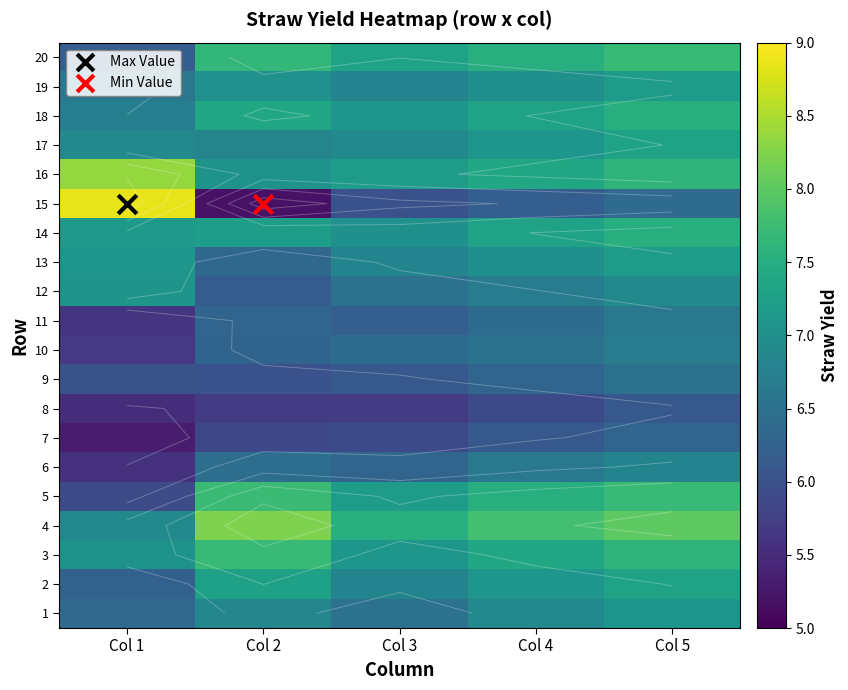

Read the 18 value at Col 3.

7.1